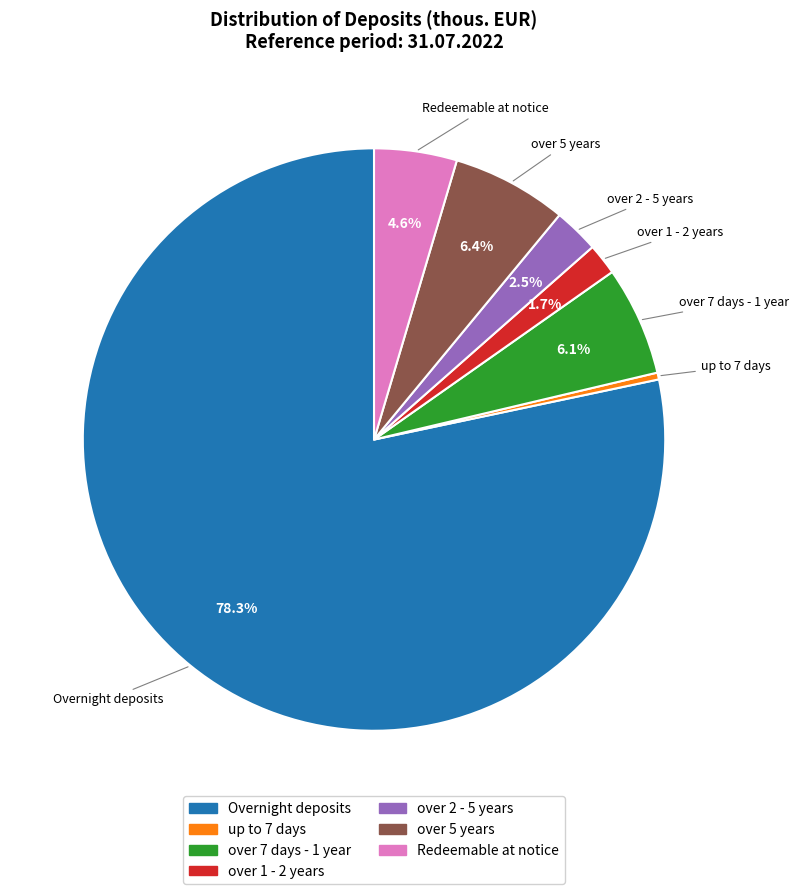

Is there a majority slice in this chart?

Yes